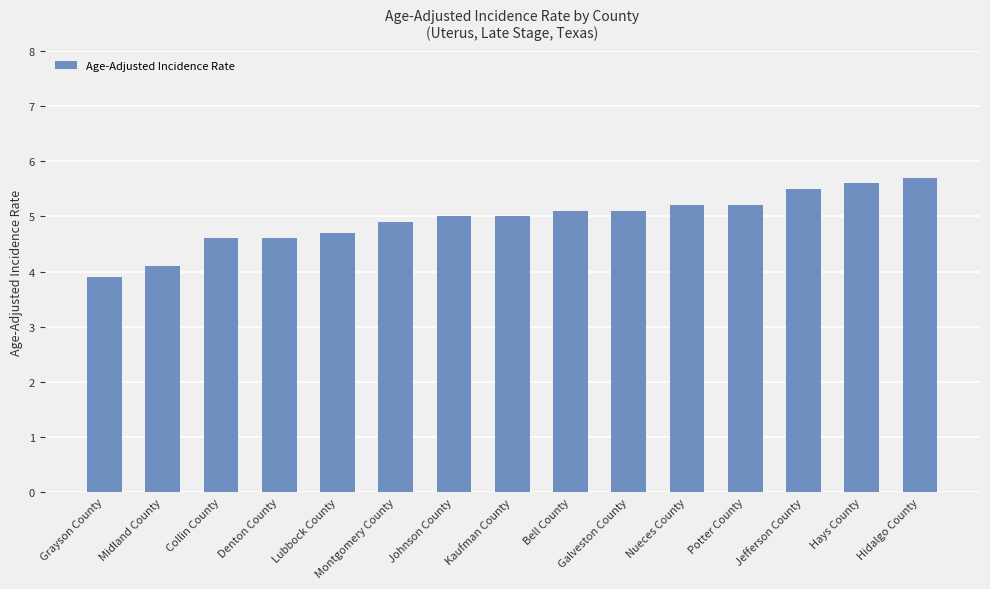

What is the change in value from Collin County to Bell County?

+0.5